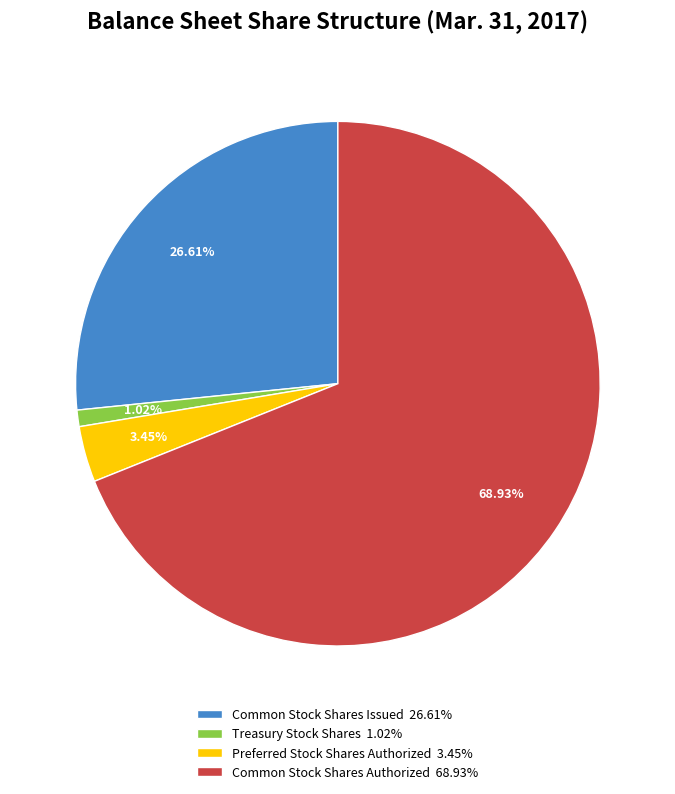

Is the sum of Common Stock Shares Issued 26.61% and Common Stock Shares Authorized 68.93% greater than half?

Yes